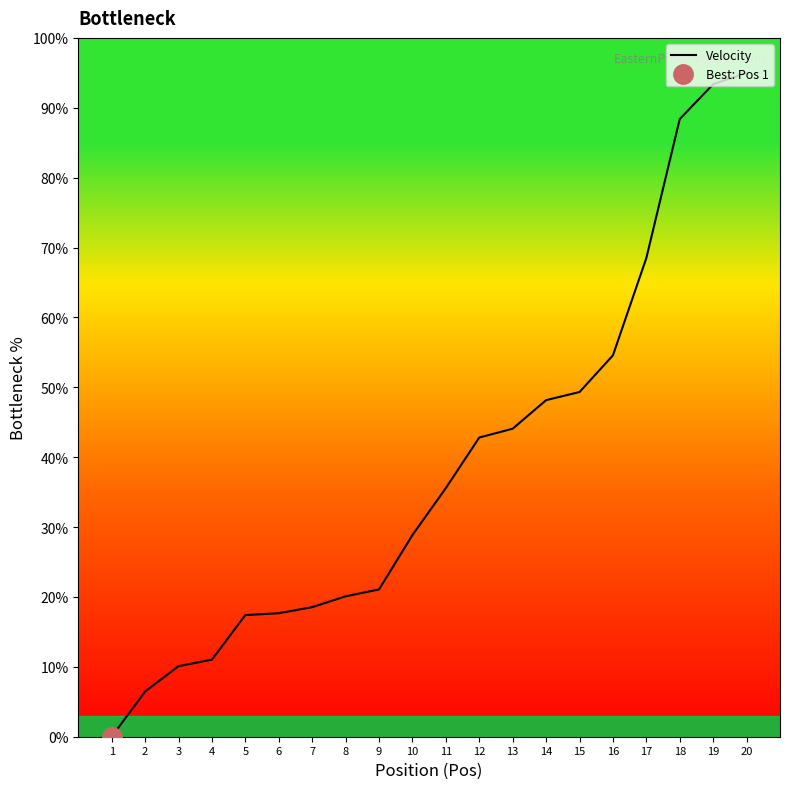

Which label corresponds to the smallest value in the chart?

1